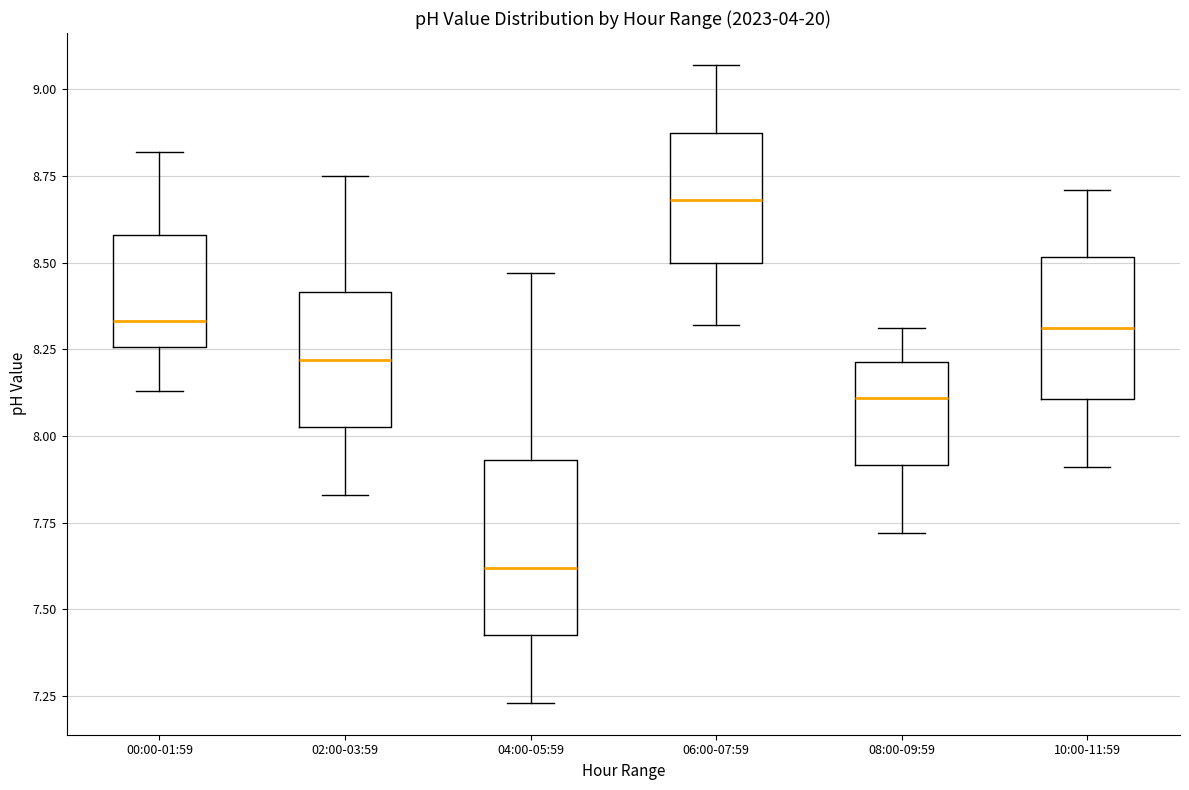

Comparing the boxes themselves (not the whiskers), which one is the tallest?

04:00-05:59